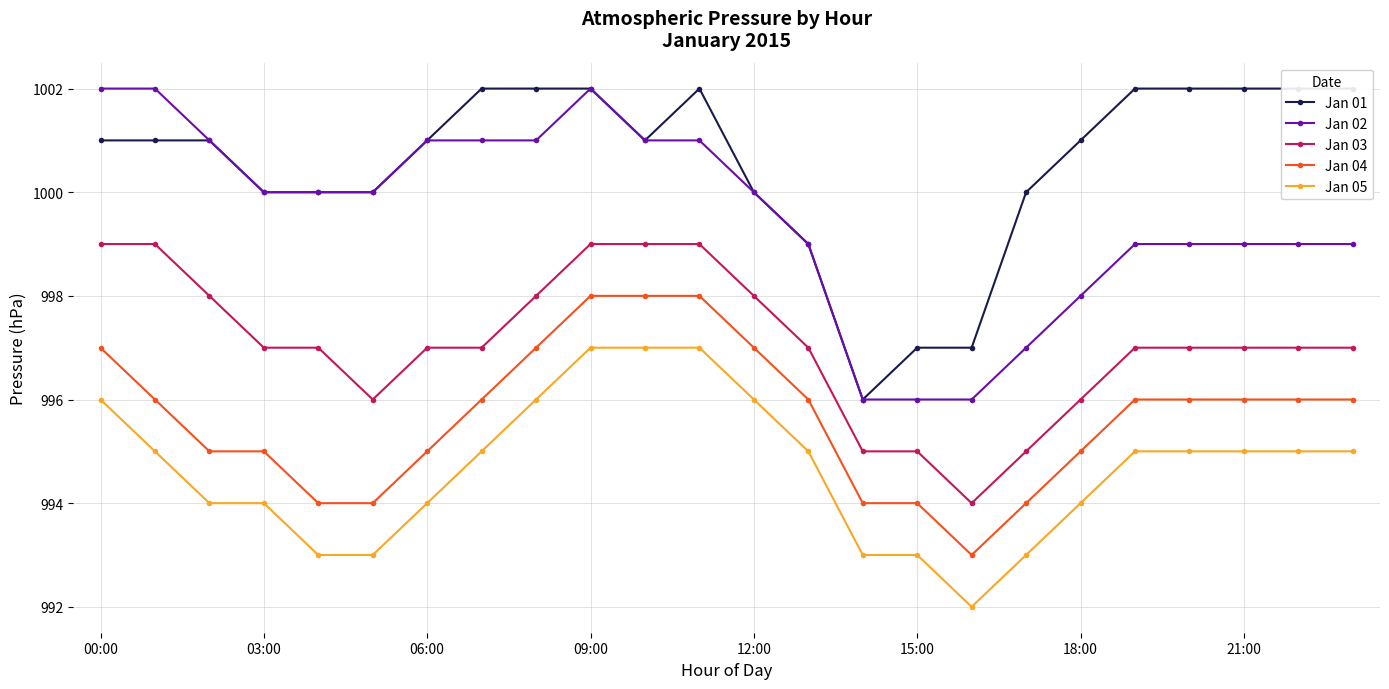

What is the maximum value for Jan 04?

998